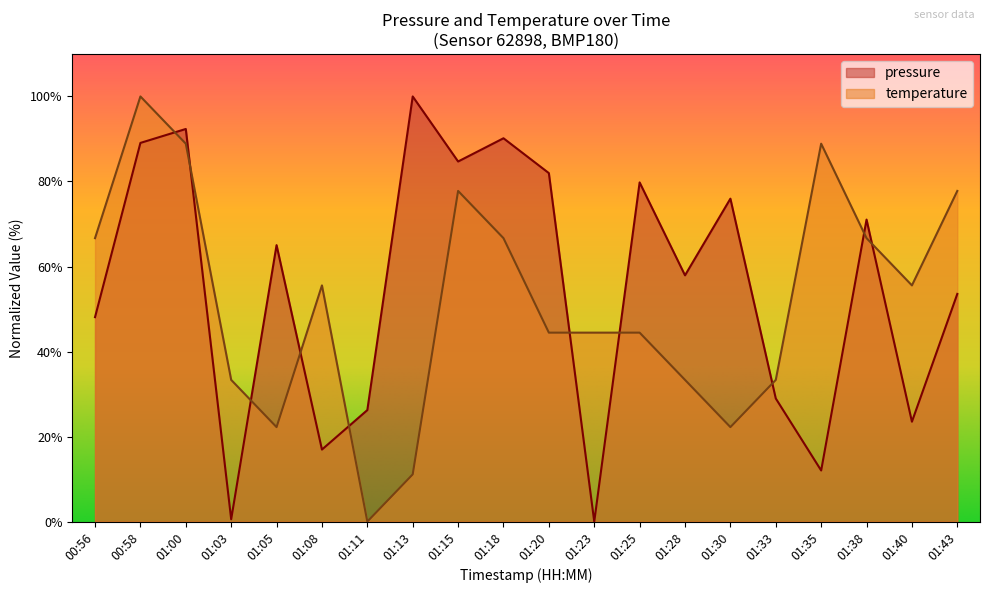

The temperature series shows 33.3 at 01:03. True or false?

True